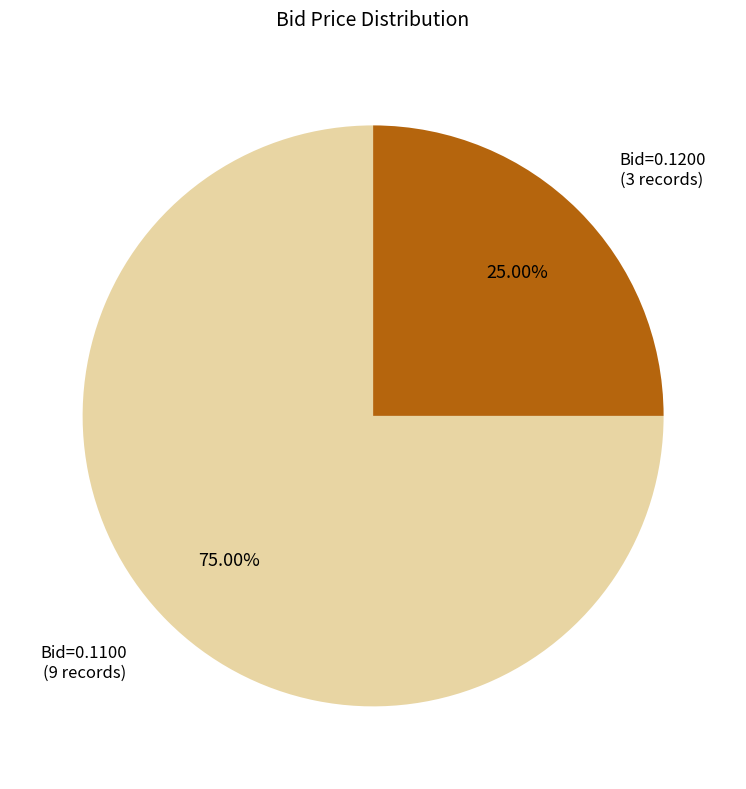

Is there any slice that represents more than half of the pie?

Yes